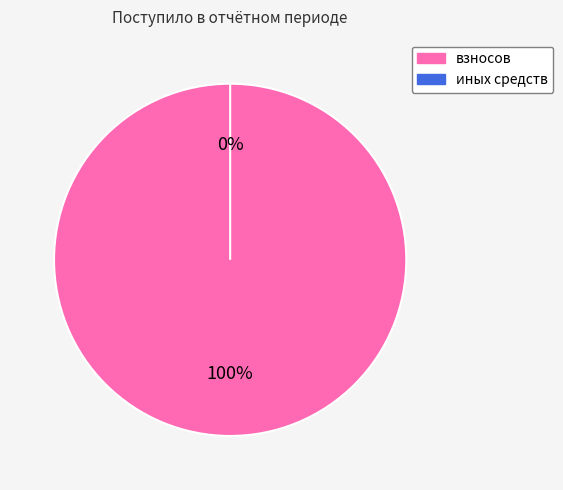

To the nearest percent, what is the average slice percentage?

50%